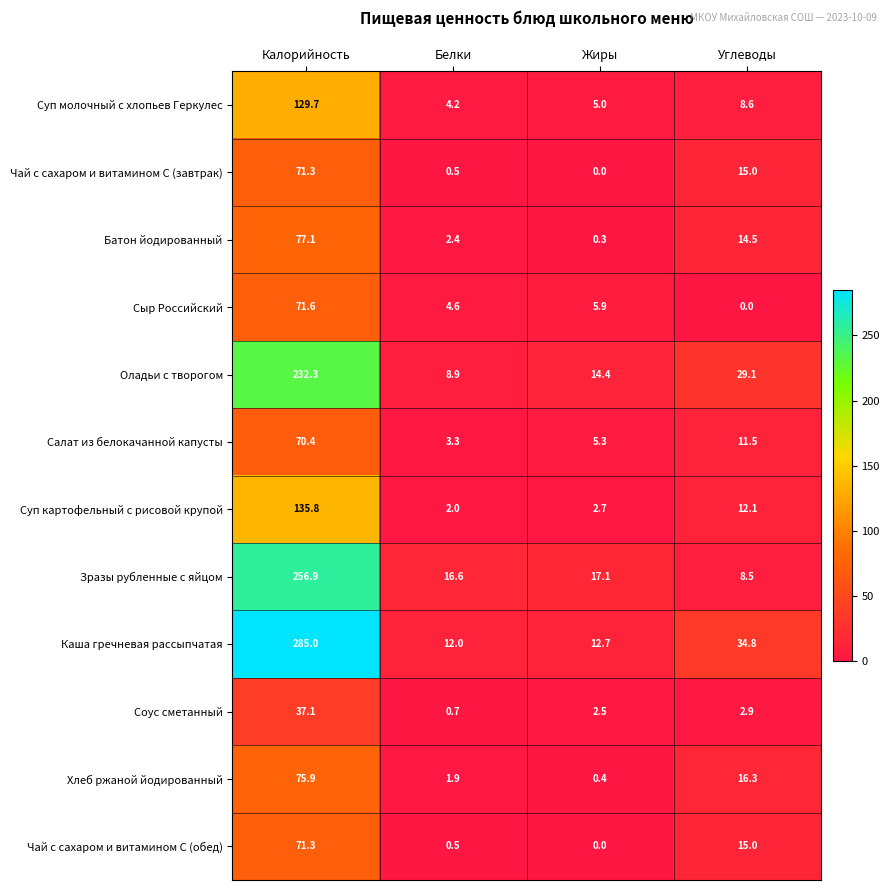

How many data points does each series have?

4